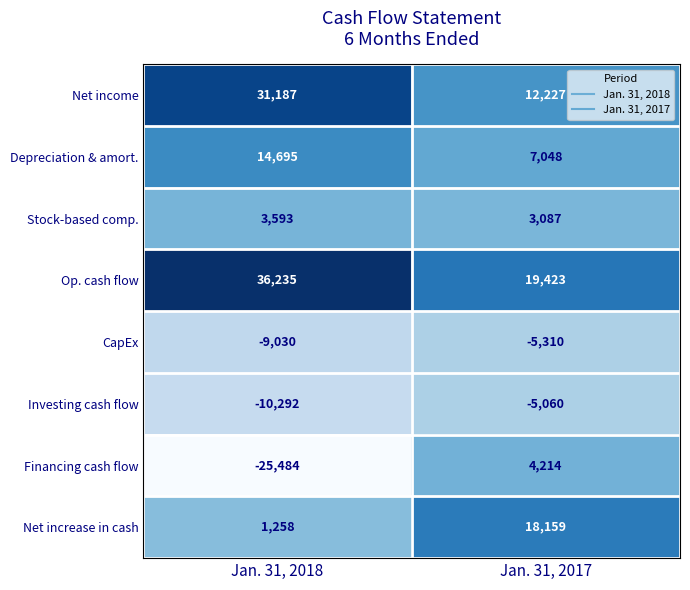

At which category does the chart reach its minimum across all series?

Jan. 31, 2018